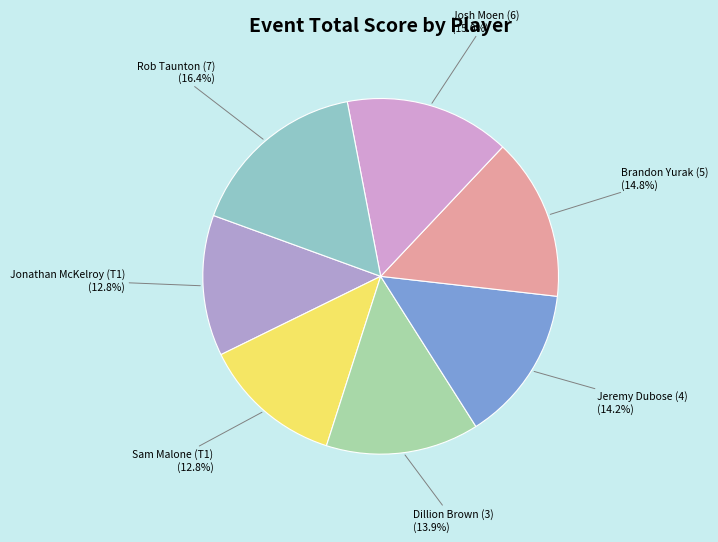

To the nearest percent, what portion does Jeremy Dubose (4) represent?

14%